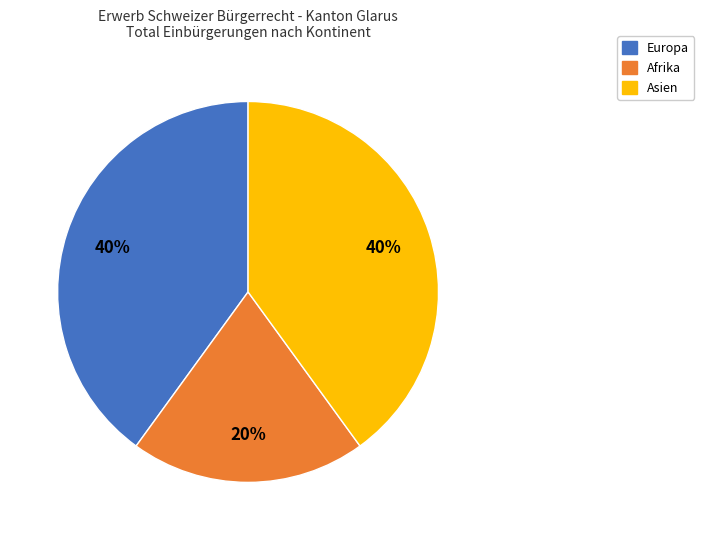

How many slices are in this pie chart?

3